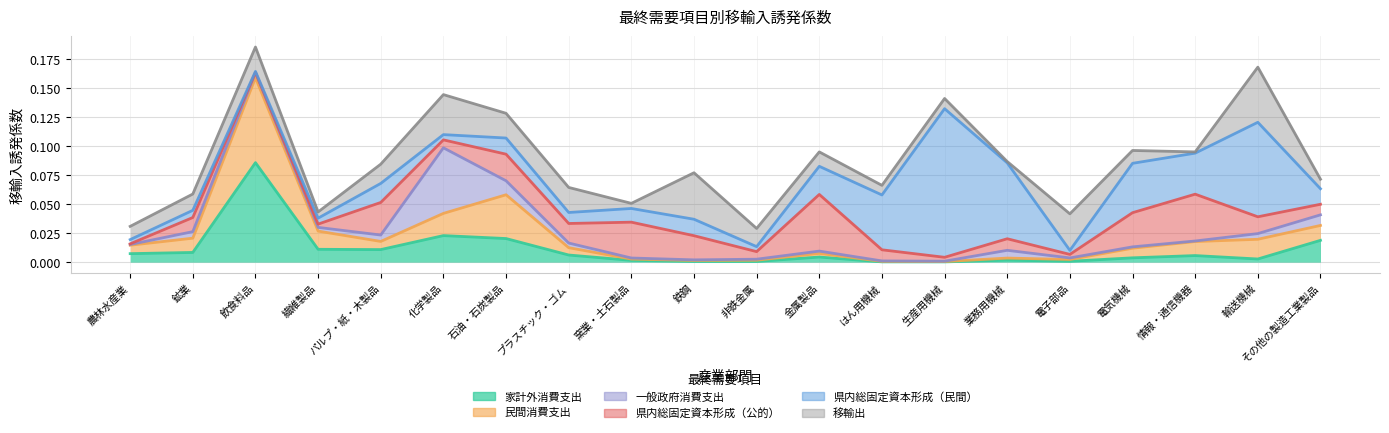

What is the sum of the 県内総固定資本形成（民間） values at 石油・石炭製品 and 業務用機械?

0.1